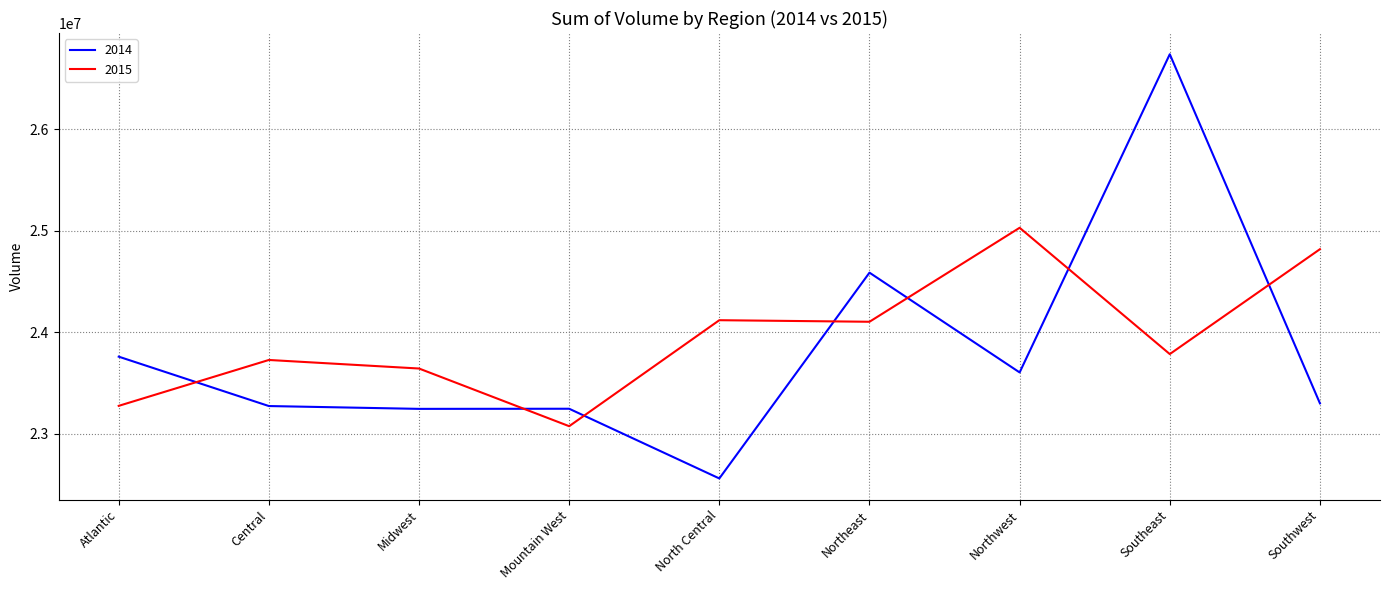

The value of 2015 at Southeast is 38605065. True or false?

False